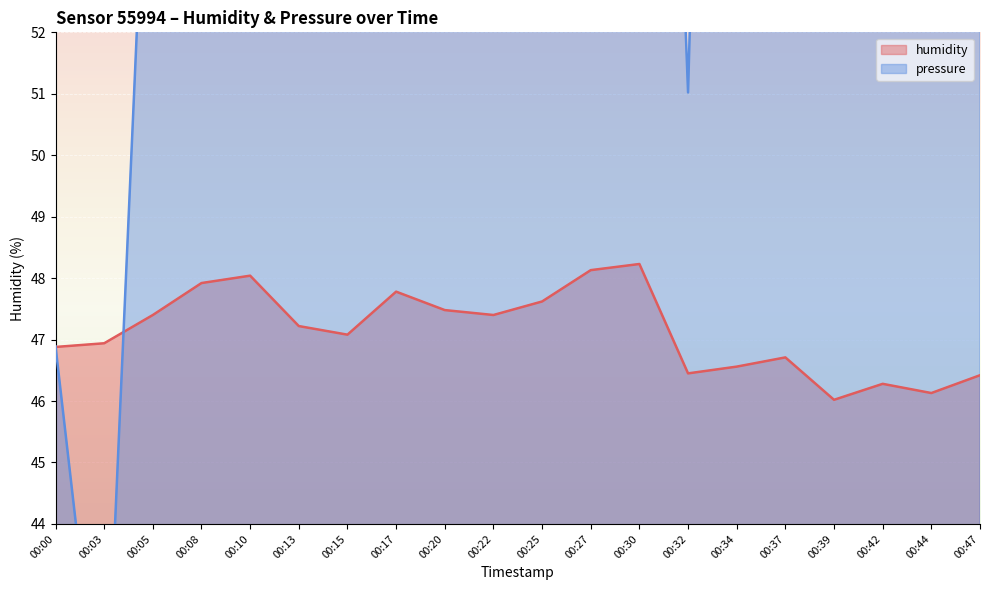

How many data points in humidity are less than 47?

9